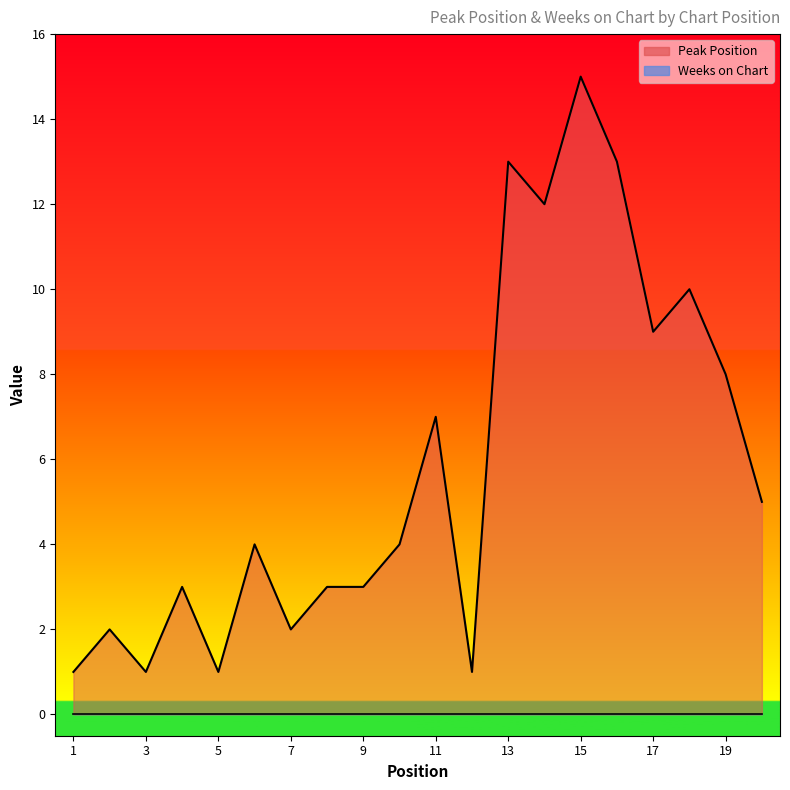

What is the sum of all values?

117